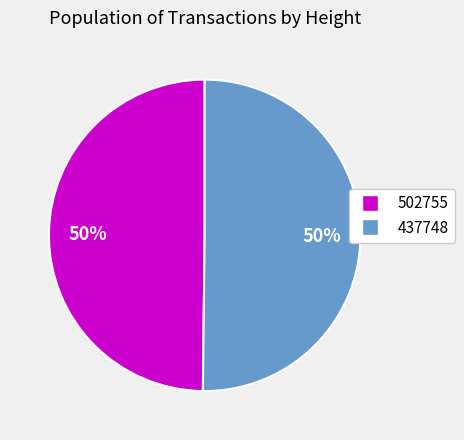

Do 437748 and 502755 together represent more than half of the pie?

Yes